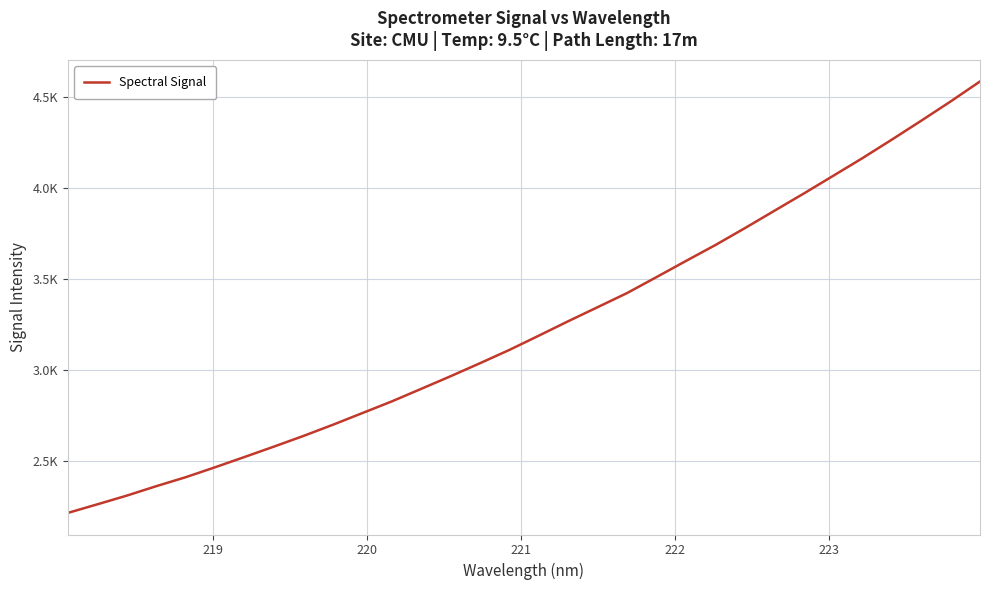

Does the chart have visible grid lines?

Yes